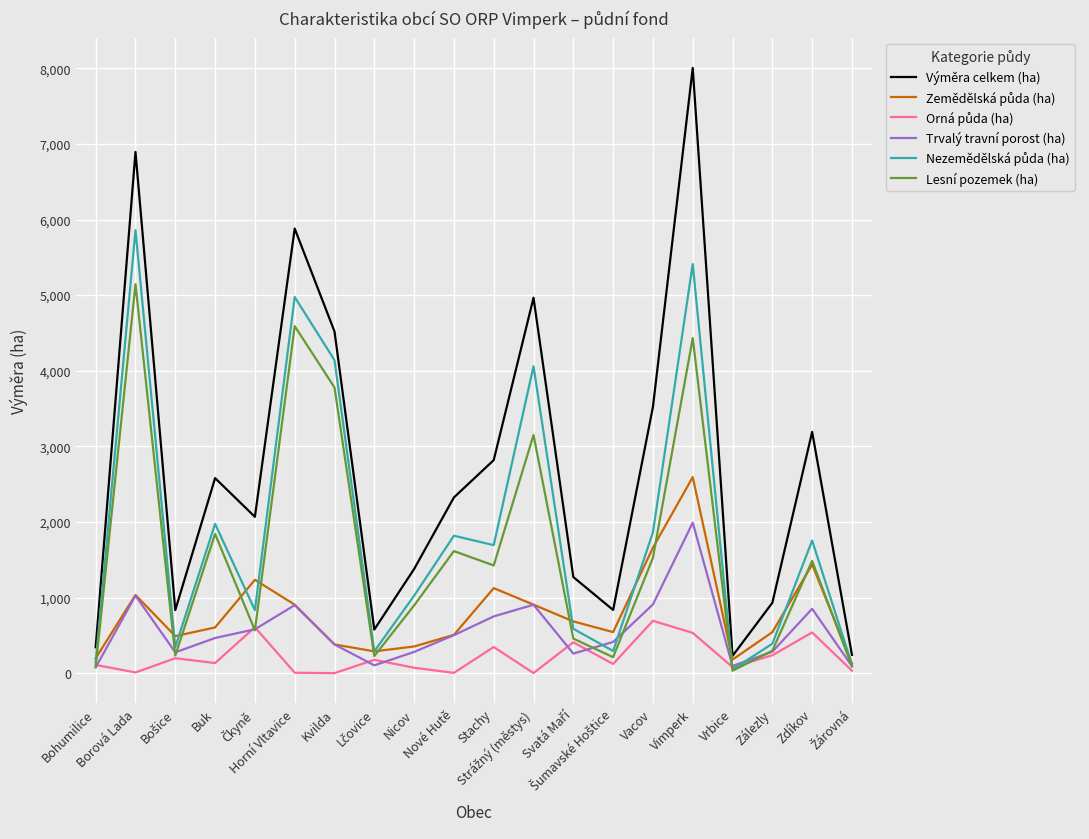

Is it true that Lesní pozemek (ha) equals 3041.8 at Buk?

False